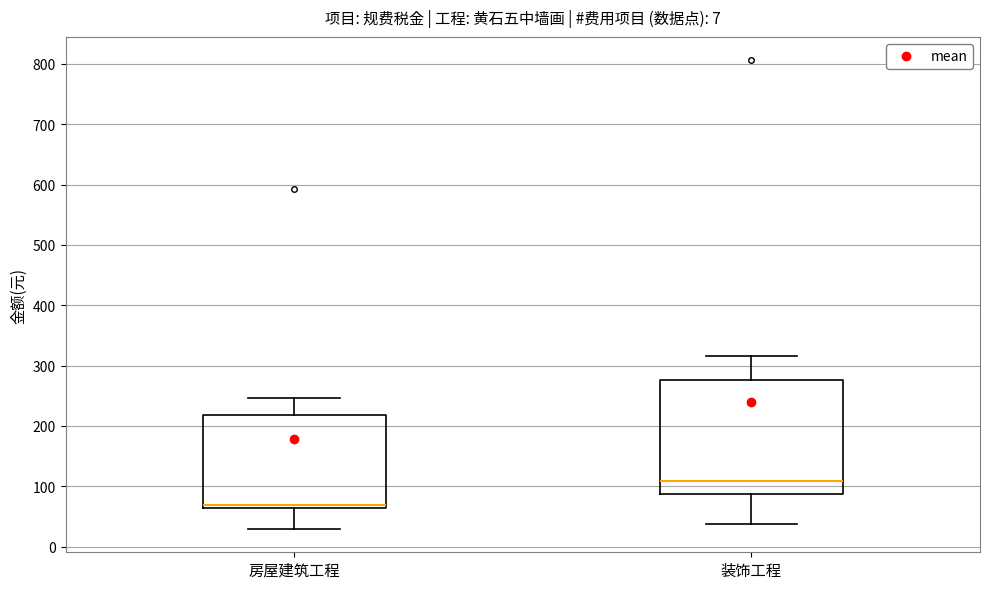

Which box's median line is the highest?

装饰工程